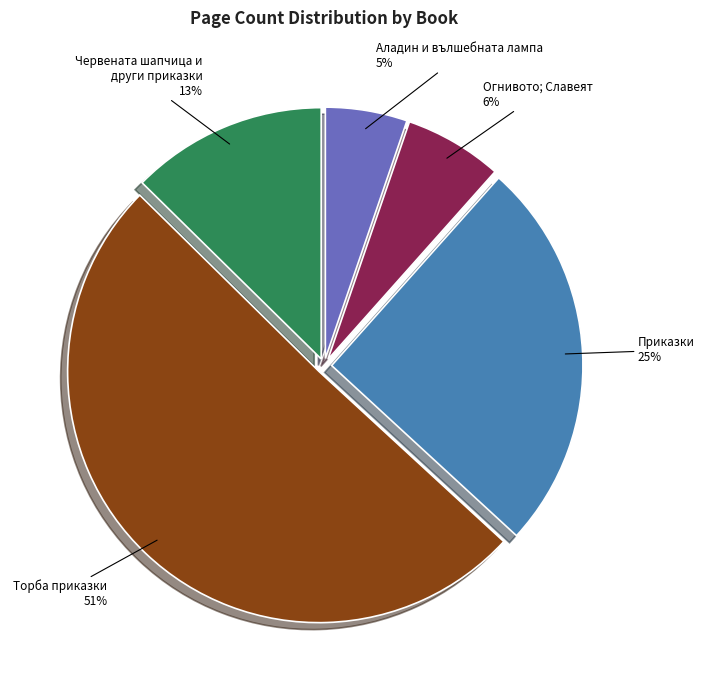

Is it true that Торба приказки is 51% of the pie?

True